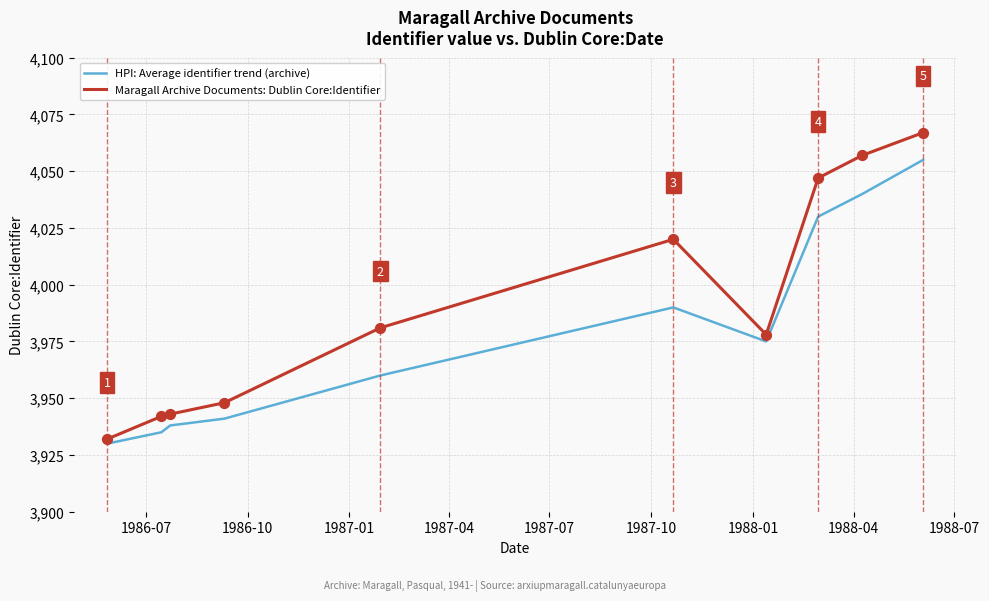

Which series has the largest total across all categories?

Maragall Archive Documents: Dublin Core:Identifier